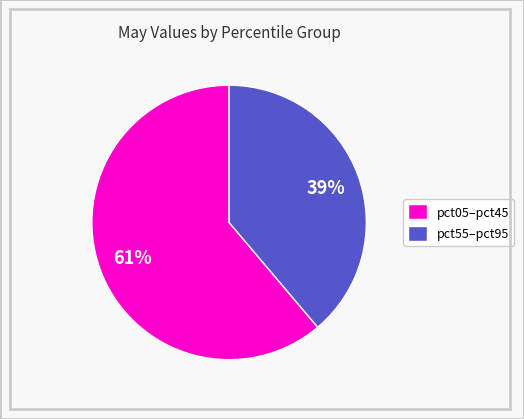

What is the majority slice?

pct05–pct45